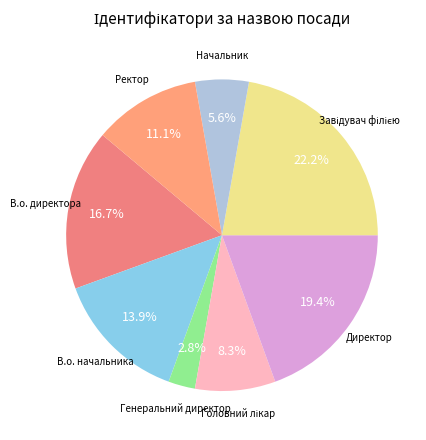

Between Директор and Ректор, which is larger?

Директор